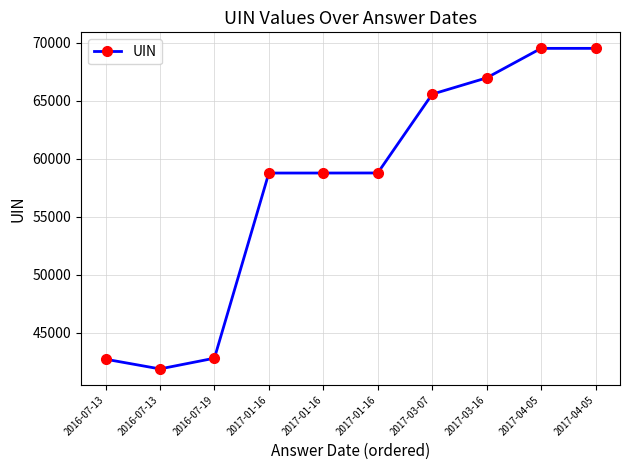

Where does the data first go above 58778?

2017-03-07